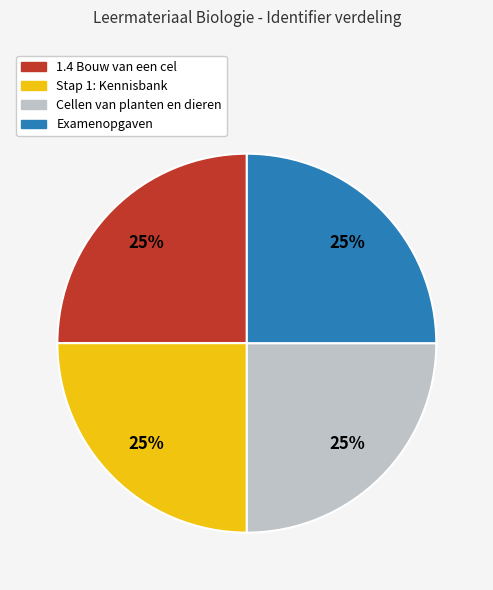

Is Cellen van planten en dieren the majority of the pie?

No